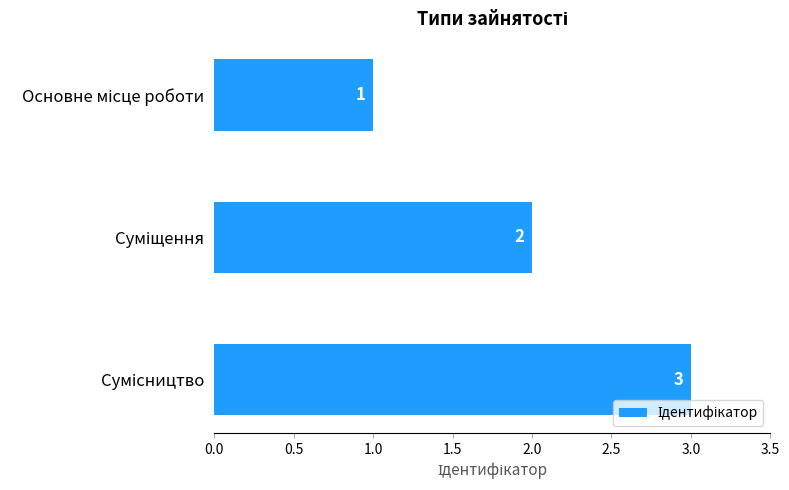

What is the greatest value displayed?

3